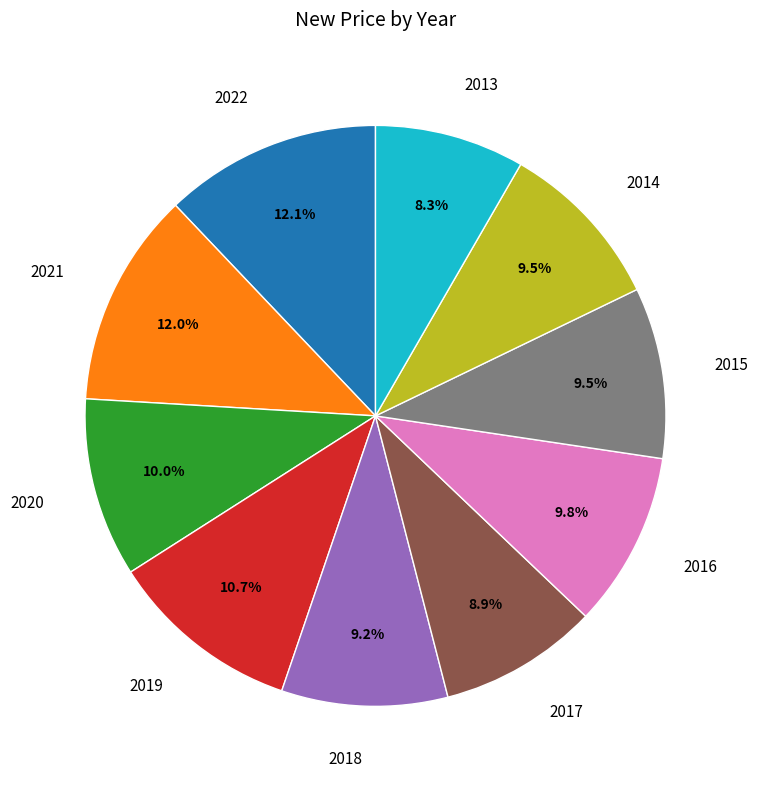

Is there any slice that represents more than half of the pie?

No